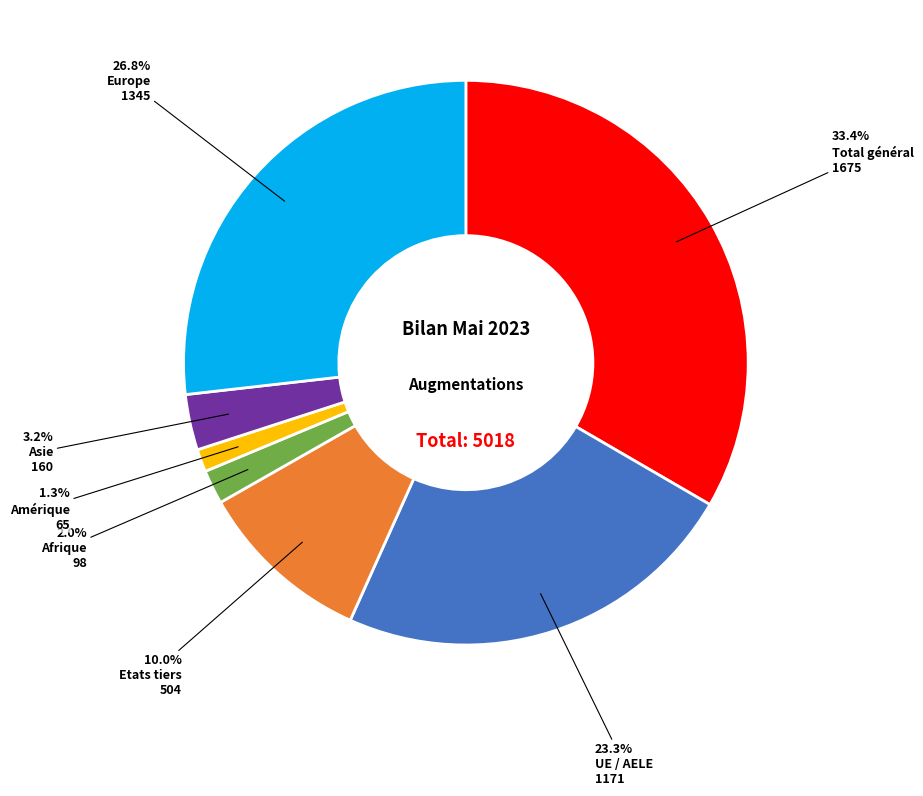

Rank the categories by value from highest to lowest.

Total général, Europe, UE / AELE, Etats tiers, Asie, Afrique, Amérique